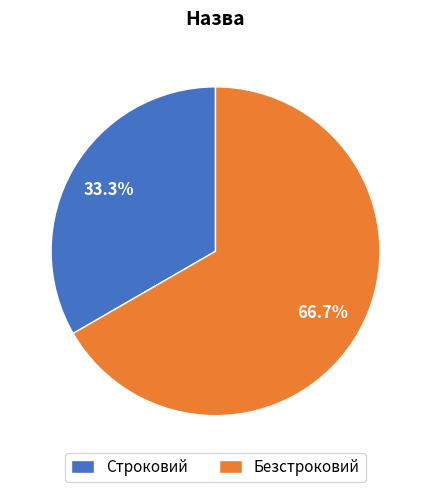

To the nearest percent, what percentage of the pie is Безстроковий?

67%